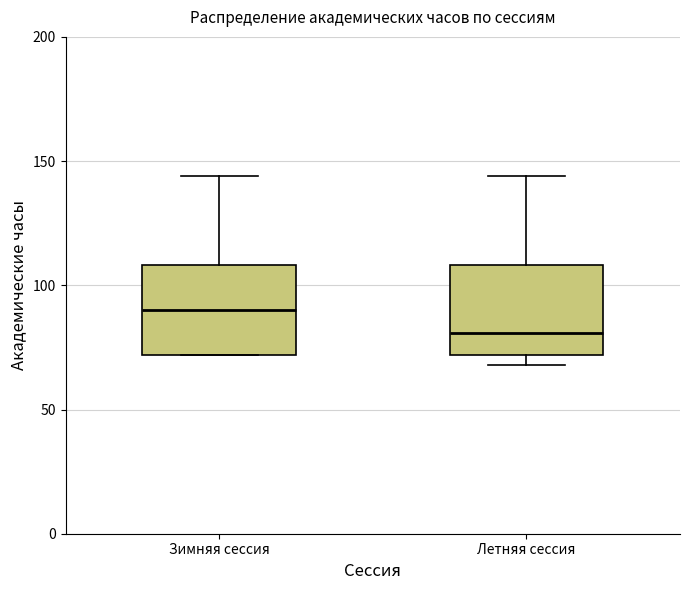

Reading left to right, transcribe this box plot: for each box, give where its median line is, the range the box spans, and where its two whiskers end, as read against the y-axis. The values are not printed on the chart, so give them approximately, as read against the axis.

Зимняя сессия: median 90, box 70 to 110, whiskers 70 to 145
Летняя сессия: median 80, box 70 to 110, whiskers 70 (just below the box's lower edge) to 145